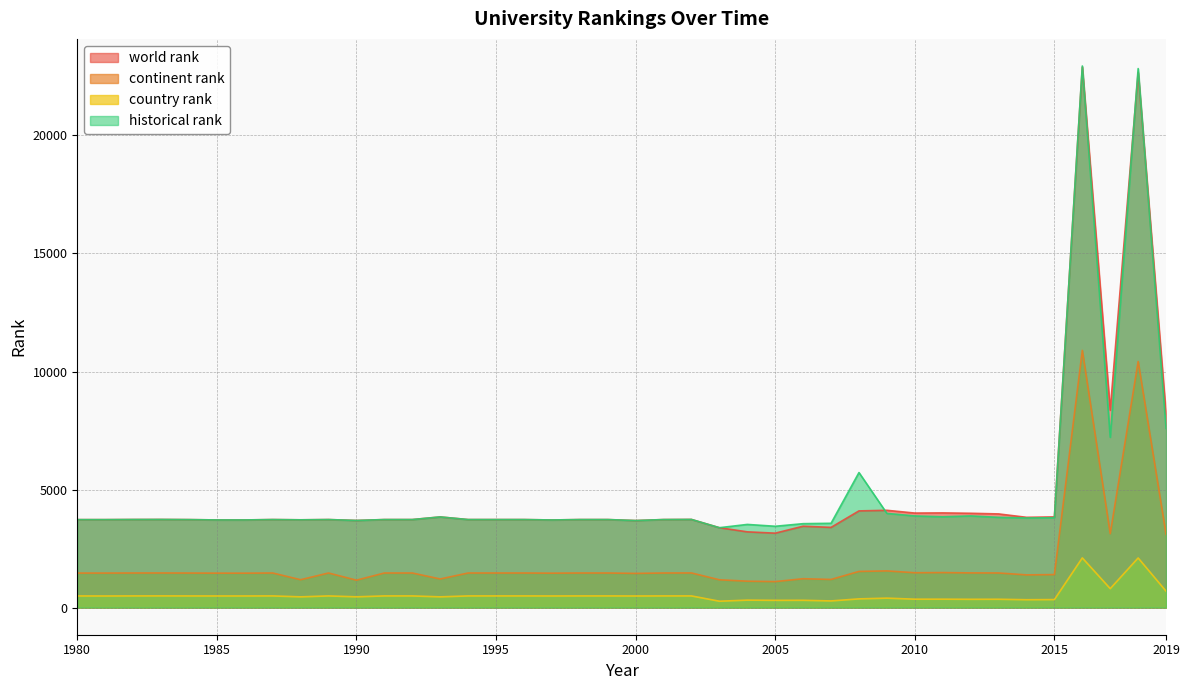

How many interior local valleys does the historical rank series have?

9